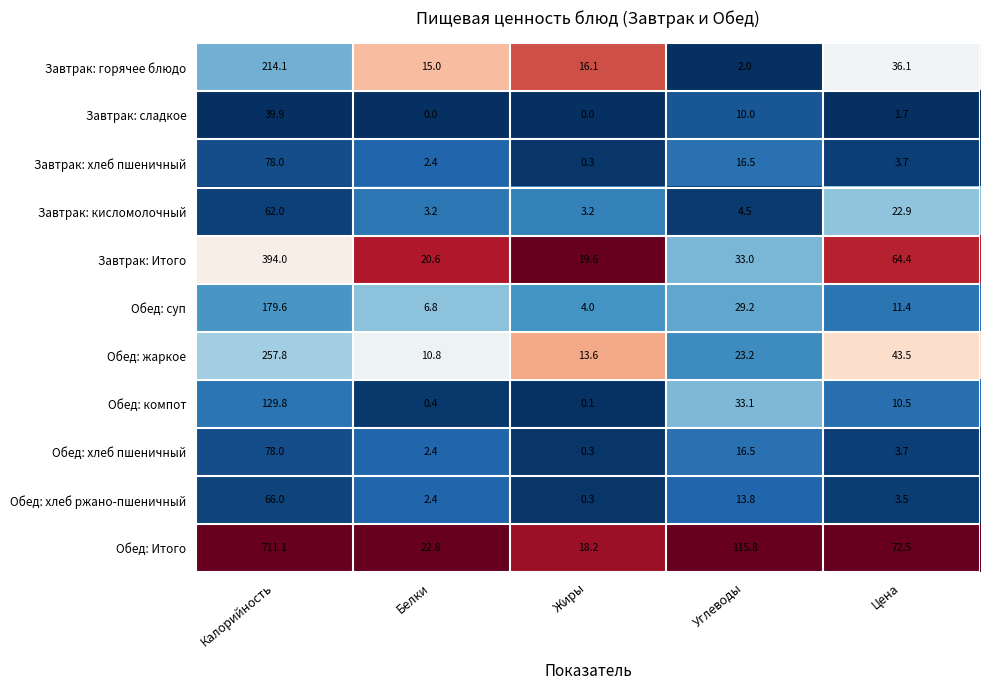

Where does the Обед: компот series first go above 10?

Калорийность